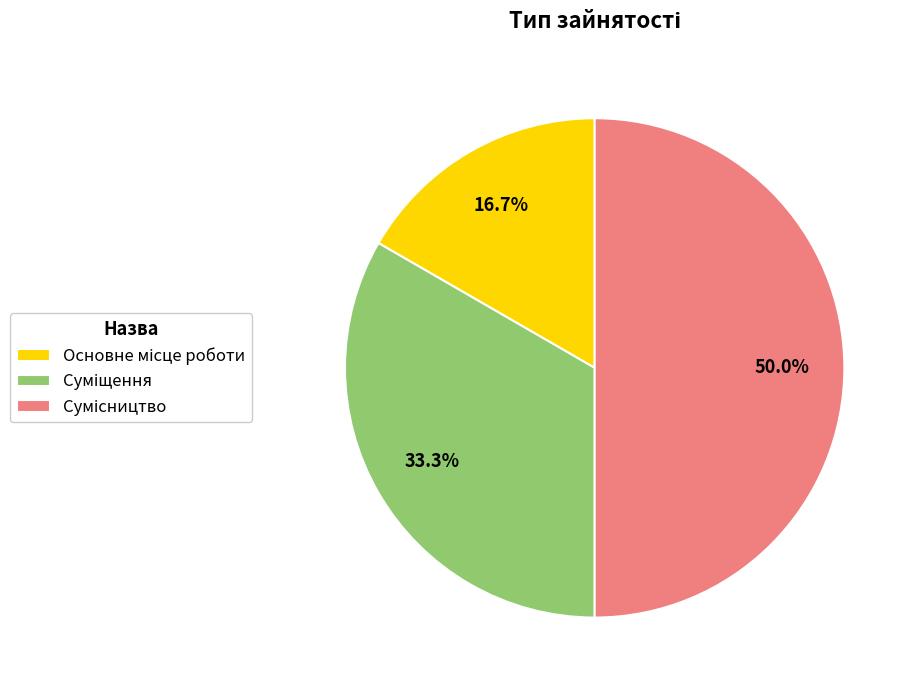

How many slices are in this pie chart?

3